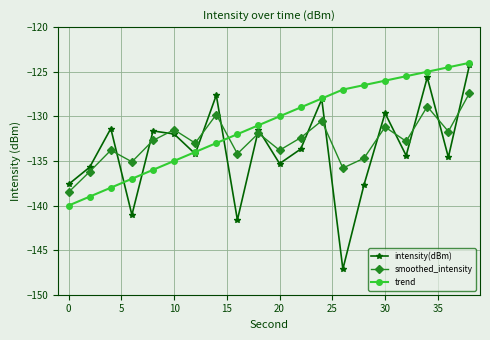

Which series has the largest range (max minus min)?

intensity(dBm)